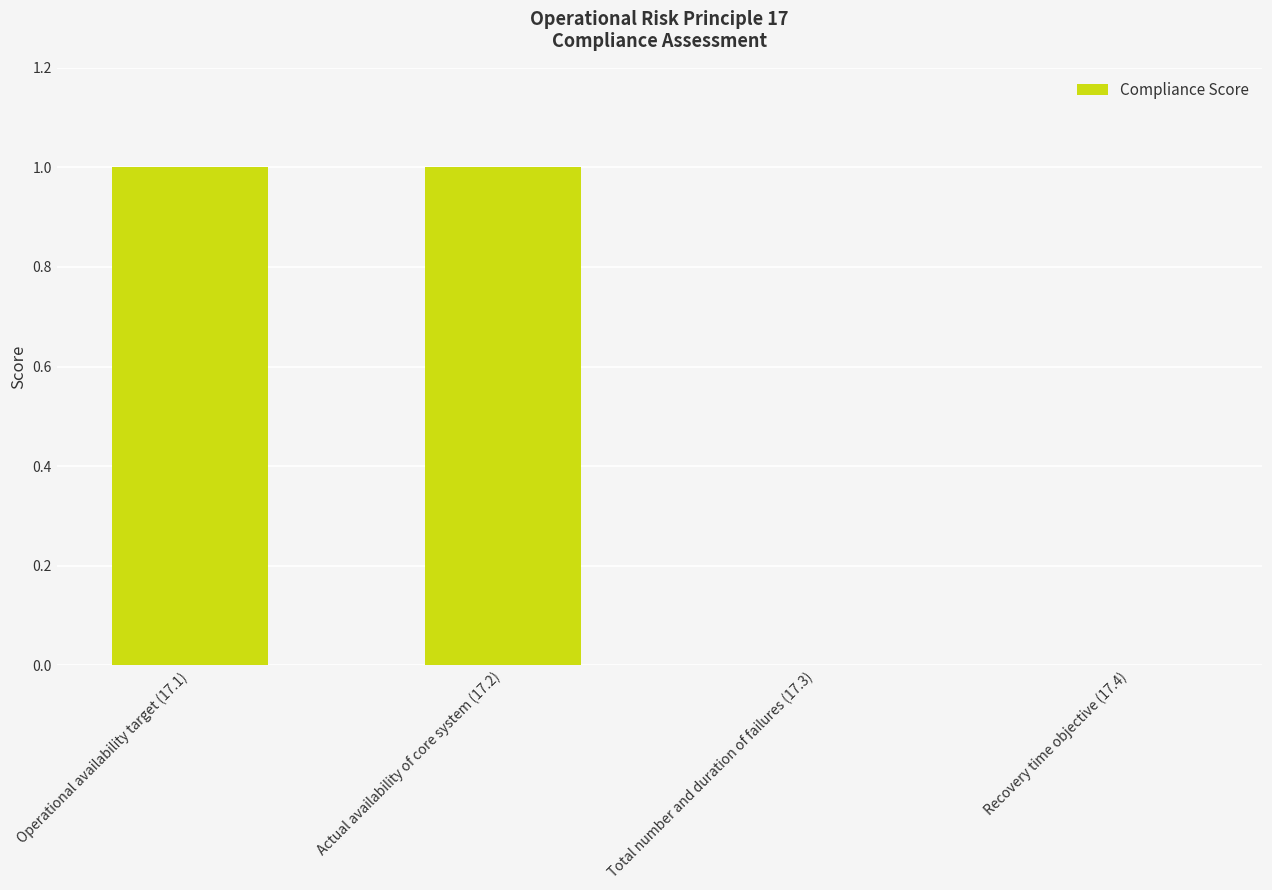

What is the greatest value displayed?

1